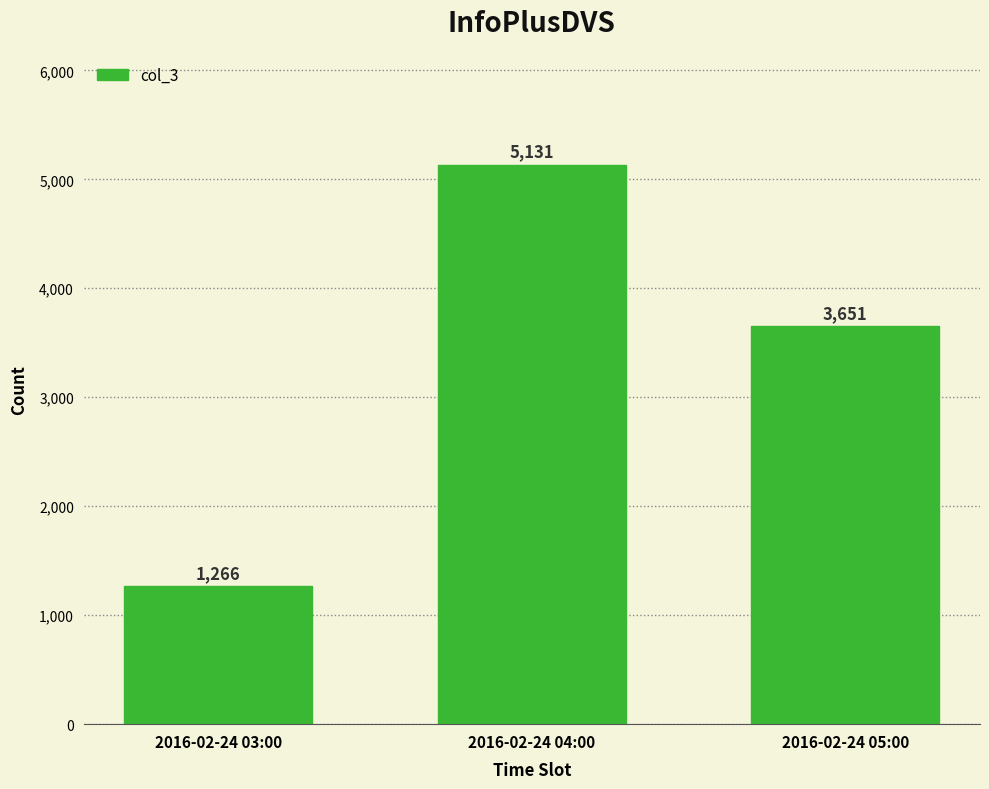

Which label corresponds to the largest value in the chart?

2016-02-24 04:00